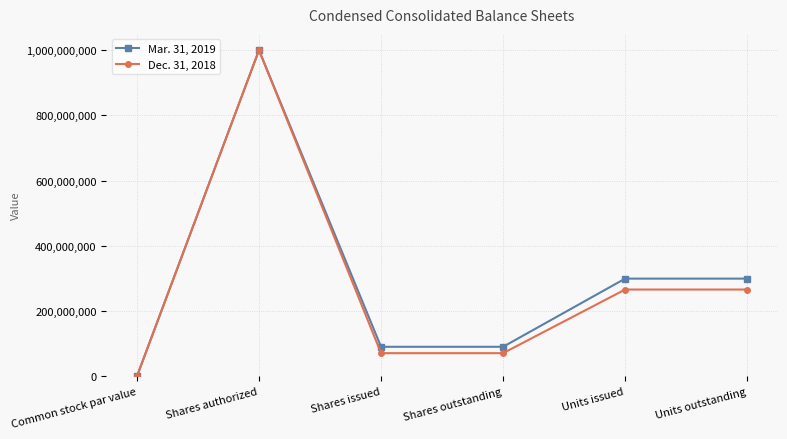

What is the approximate value of Dec. 31, 2018 at Units outstanding, to the nearest 10?

266045290